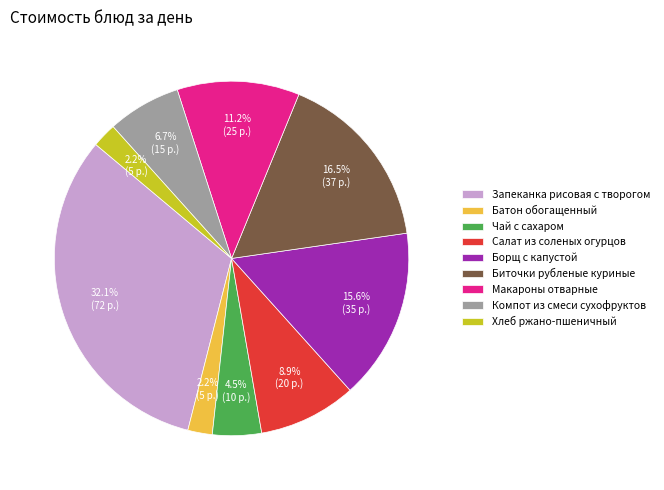

How many slices are in this pie chart?

9